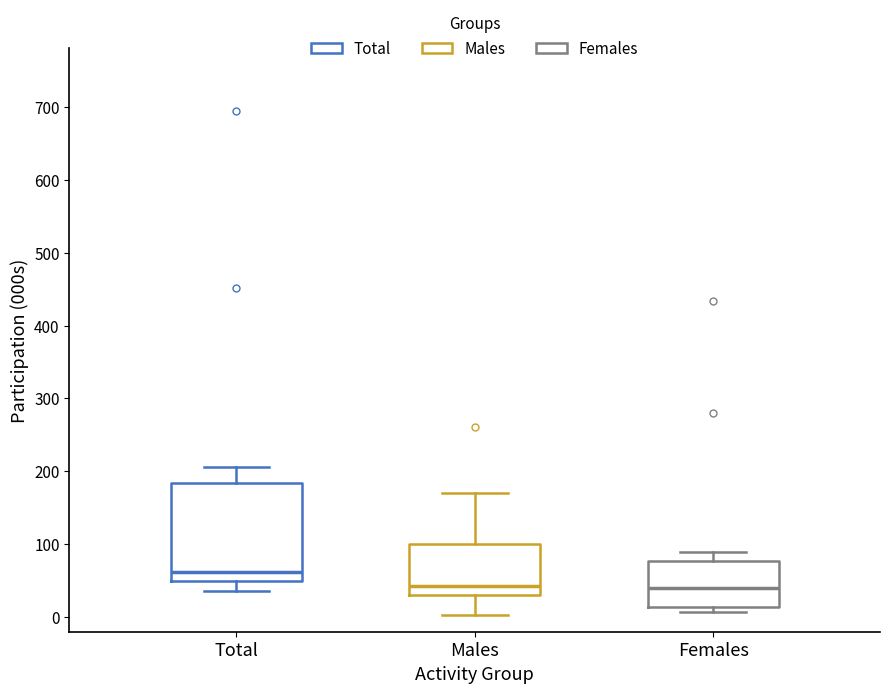

Comparing the boxes themselves (not the whiskers), which one is the tallest?

Total